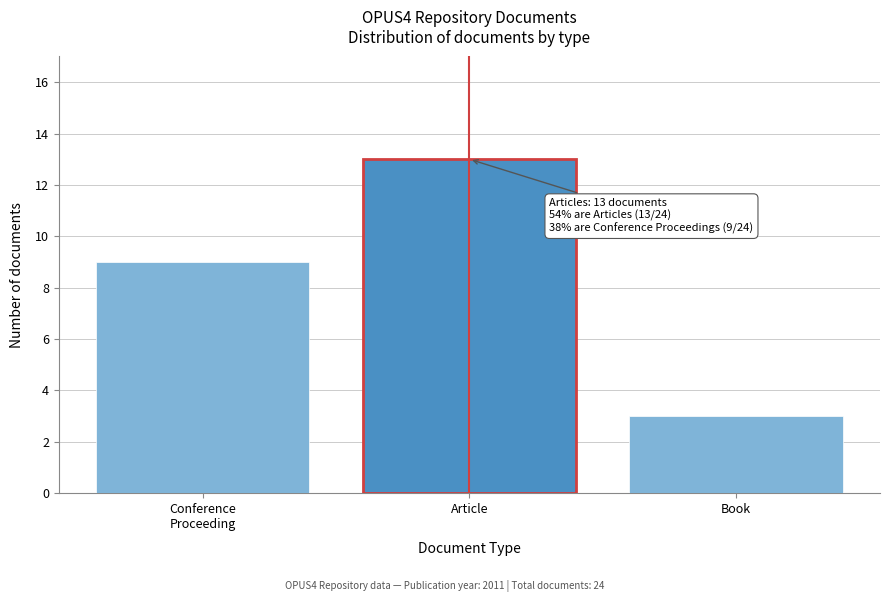

Reading left to right, list all the values displayed in this chart.

9	13	3